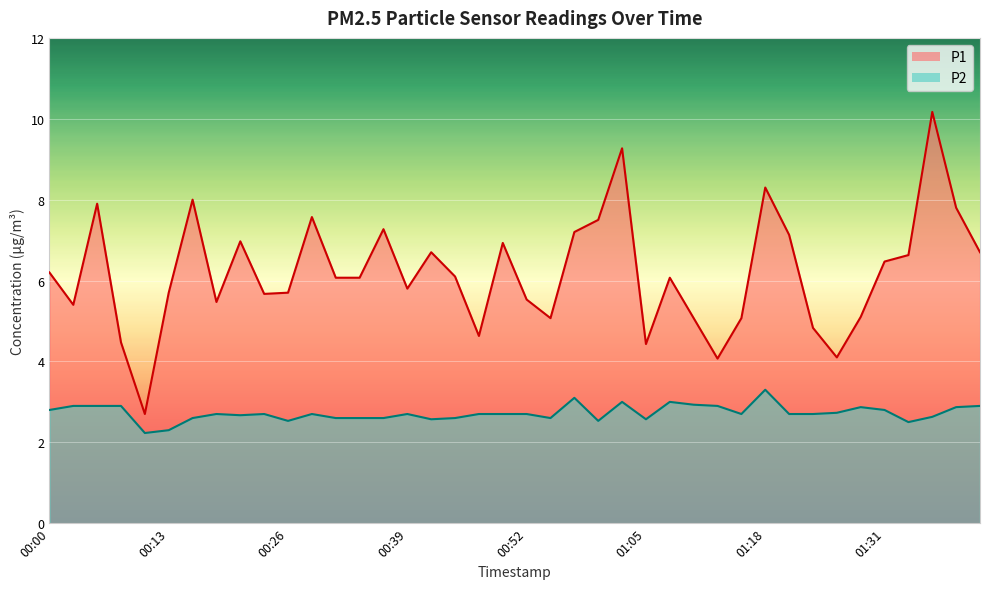

What is the maximum value shown in the chart?

10.2